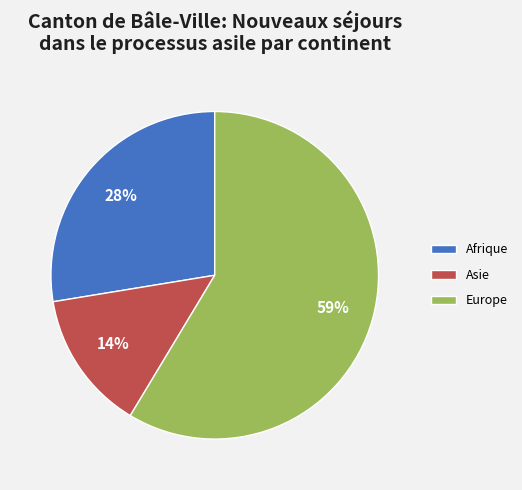

To the nearest percent, what is the average slice percentage?

33%